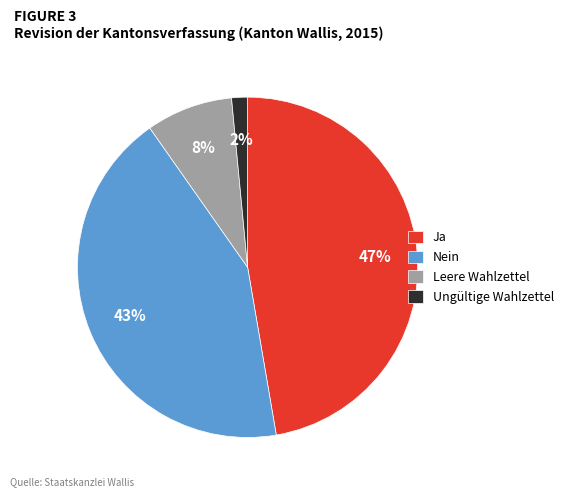

To the nearest percent, what is the combined percentage of Leere Wahlzettel and Ungültige Wahlzettel?

10%